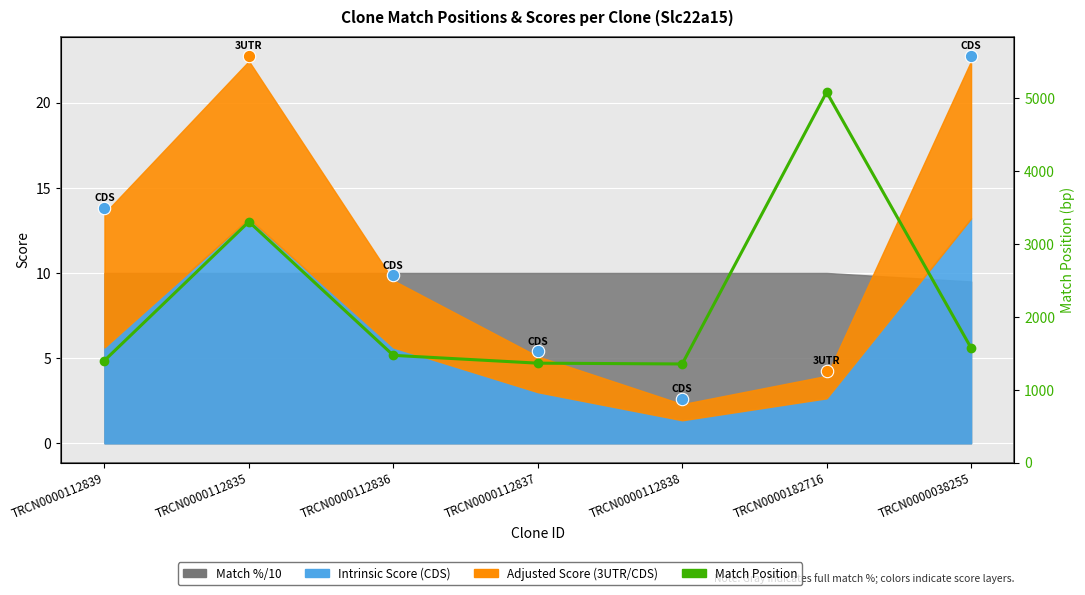

Approximately how many times larger is the value at TRCN0000038255 compared to TRCN0000112839?

1.1